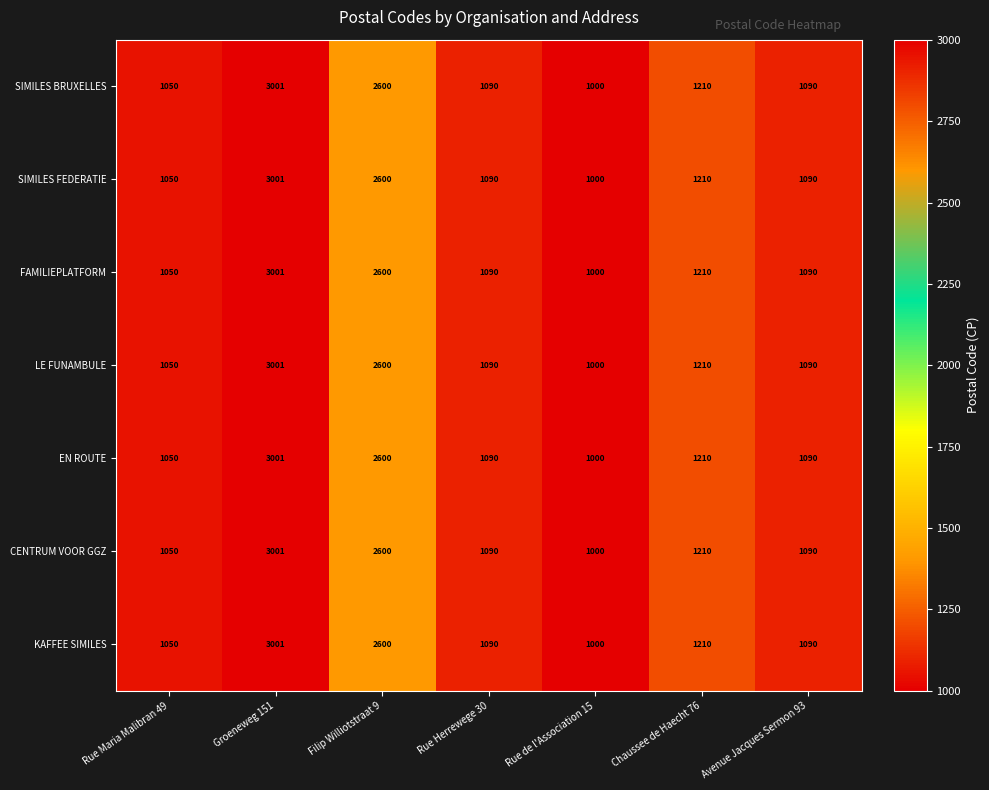

Where is FAMILIEPLATFORM nearest to the value 2000?

Filip Williotstraat 9